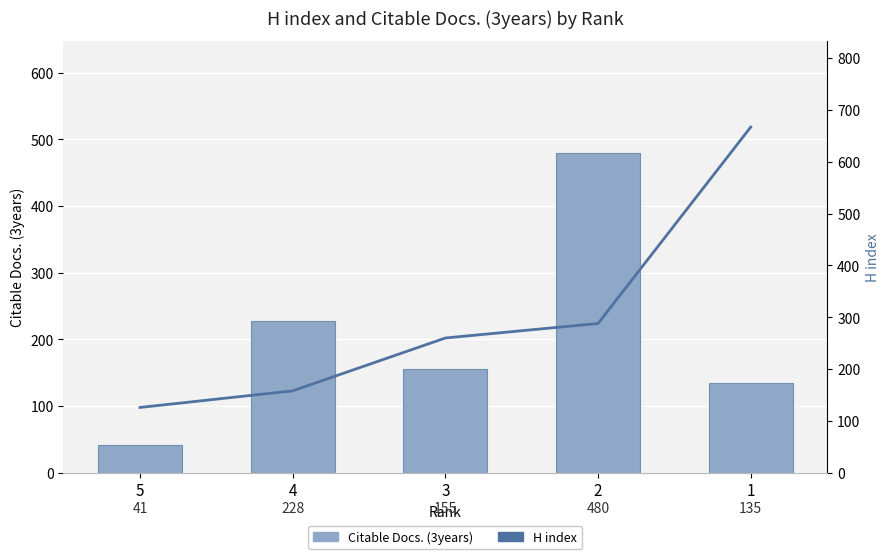

What is the smallest value displayed?

41